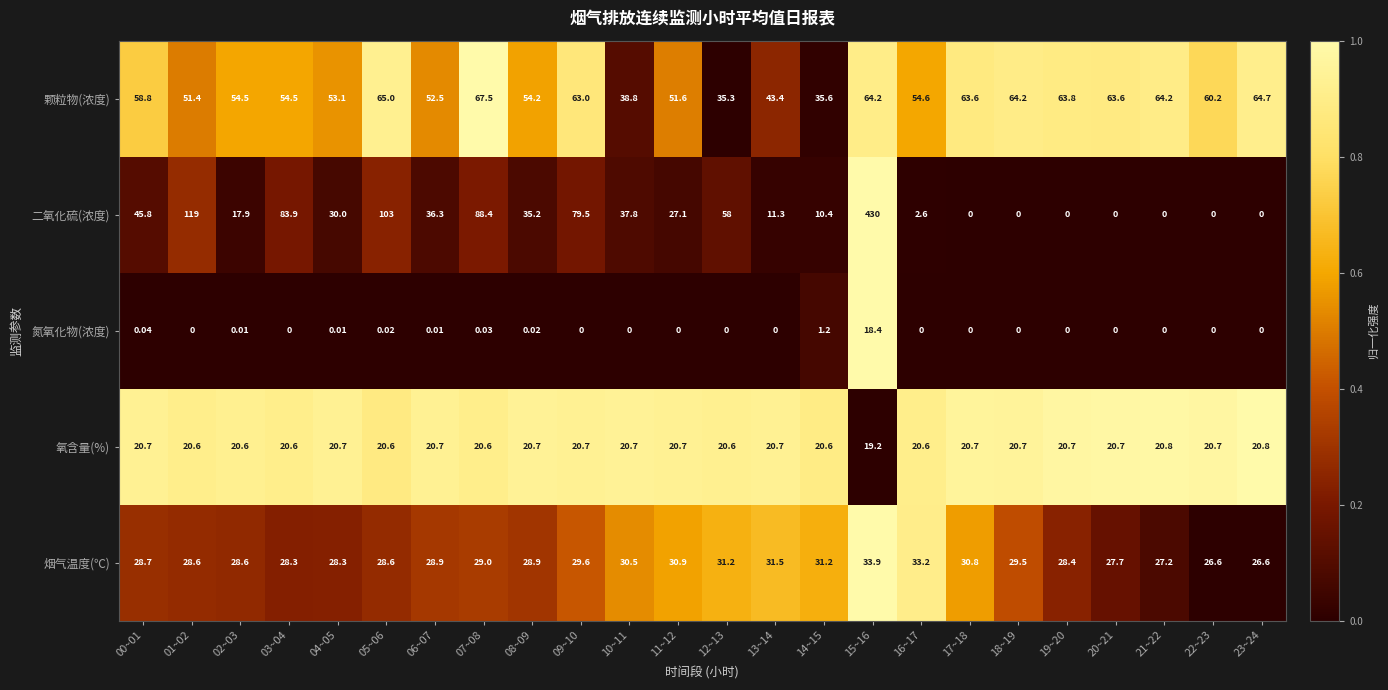

List the series in order of their peak value, lowest first.

氮氧化物(浓度), 氧含量(%), 烟气温度(℃), 颗粒物(浓度), 二氧化硫(浓度)